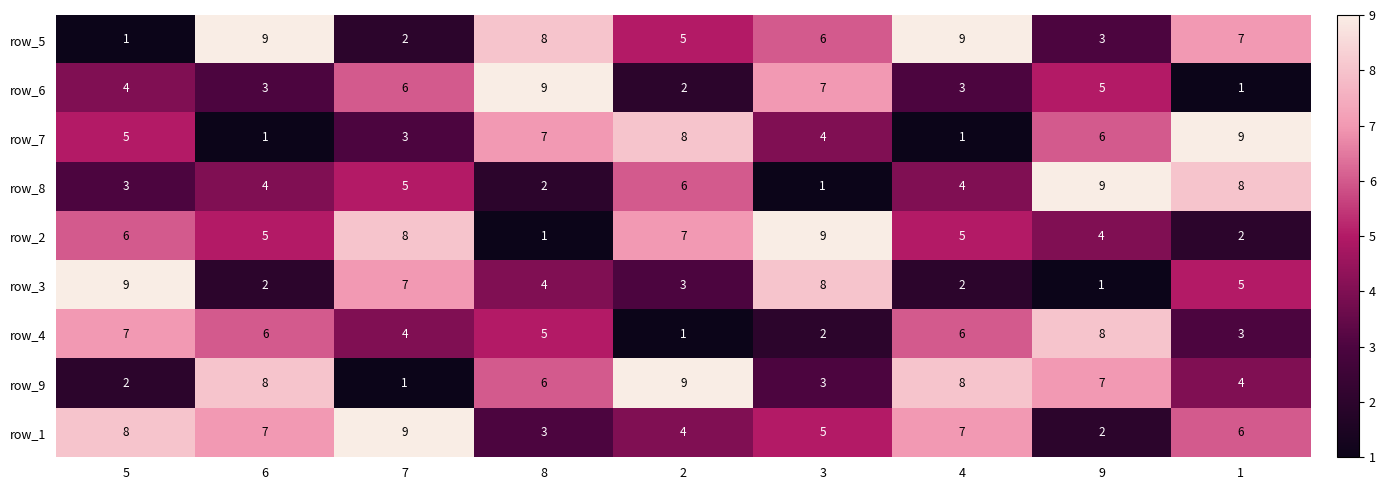

What is the smallest value displayed?

1